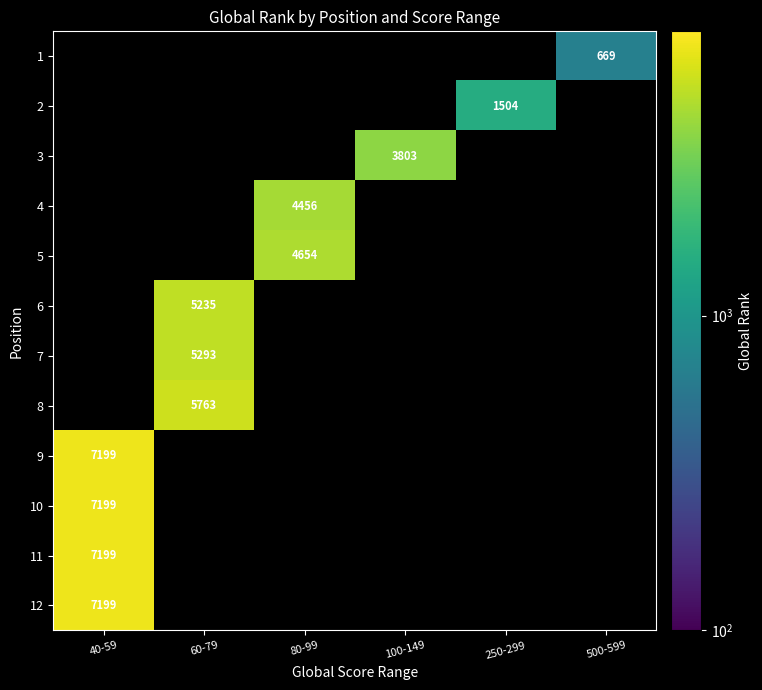

What is the maximum value shown in the chart?

7199.0